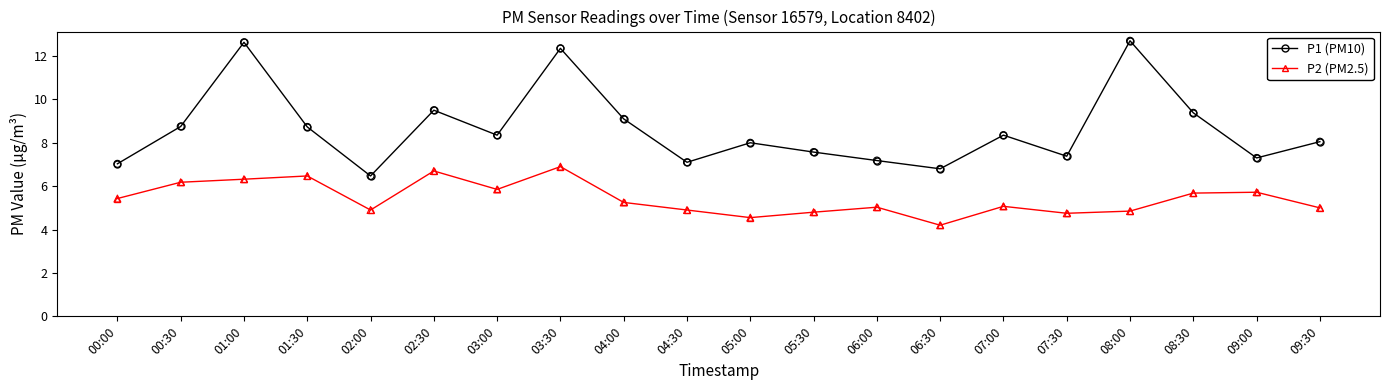

What are all the series names shown in the legend?

P1 (PM10), P2 (PM2.5)